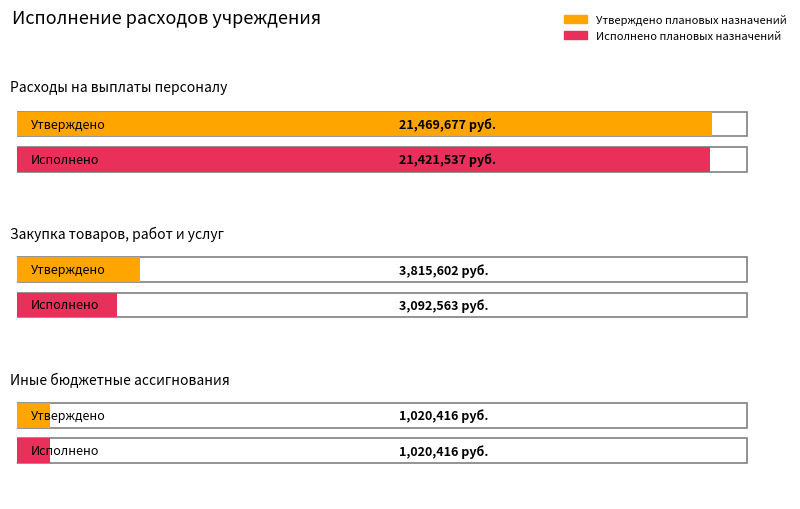

What are all the series names shown in the legend?

Утверждено плановых назначений, Исполнено плановых назначений